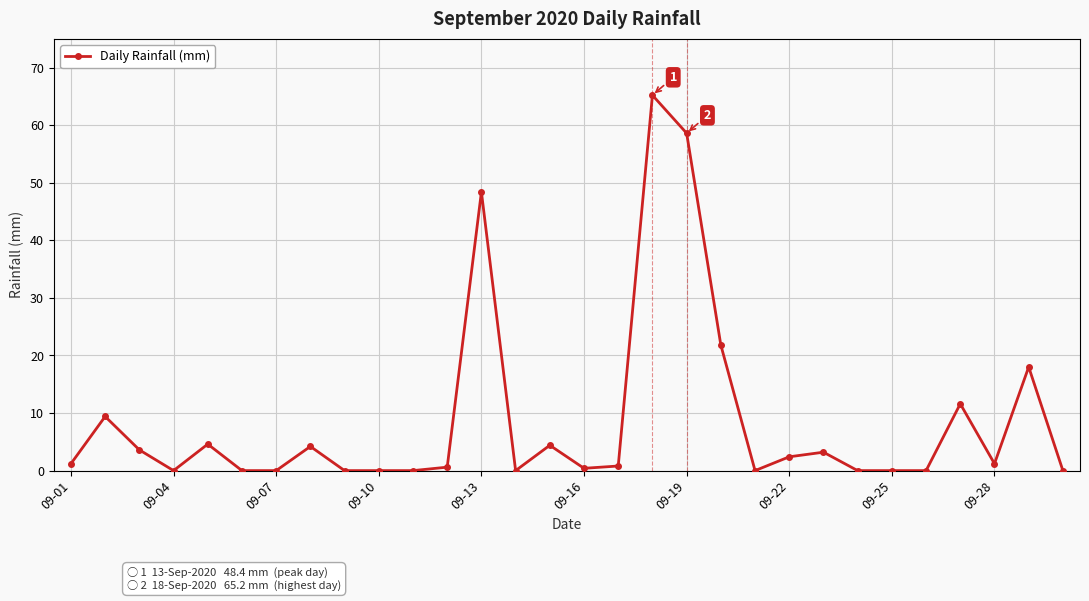

How many distinct data groups are displayed?

1